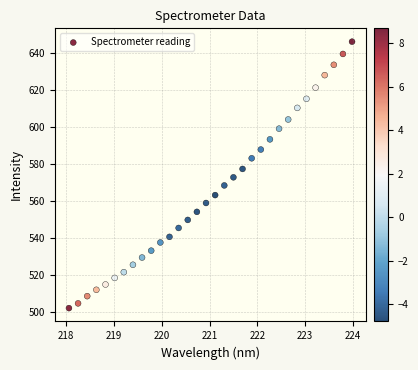

What is the range of X values (max minus min)?

5.9